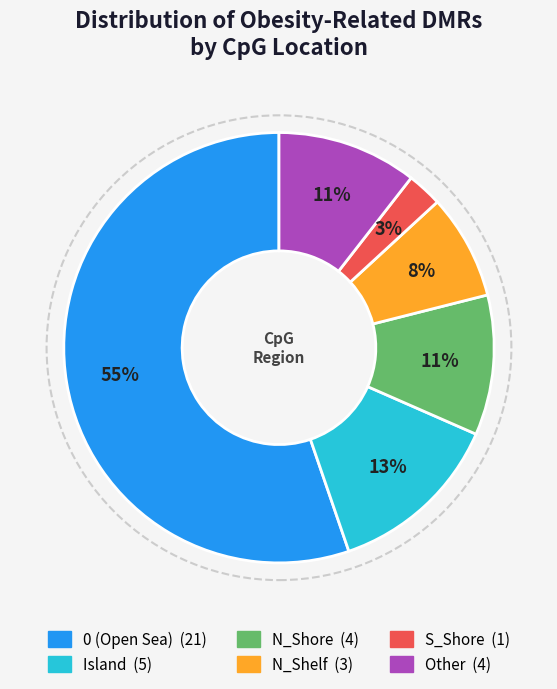

To the nearest percent, what is the average slice percentage?

17%